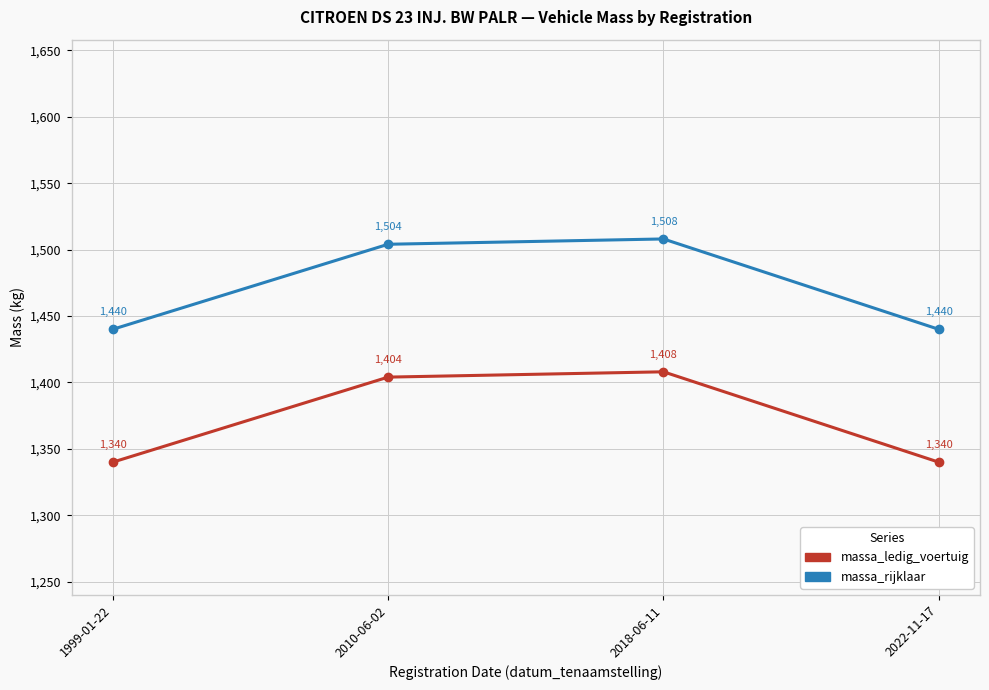

What is the difference between the massa_ledig_voertuig values at 2018-06-11 and 2010-06-02?

4